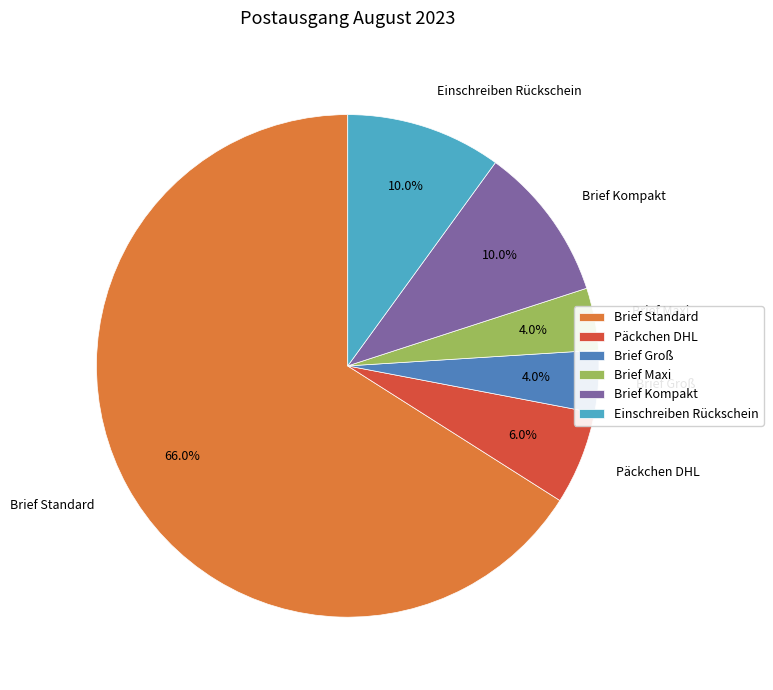

Is there a majority slice in this chart?

Yes